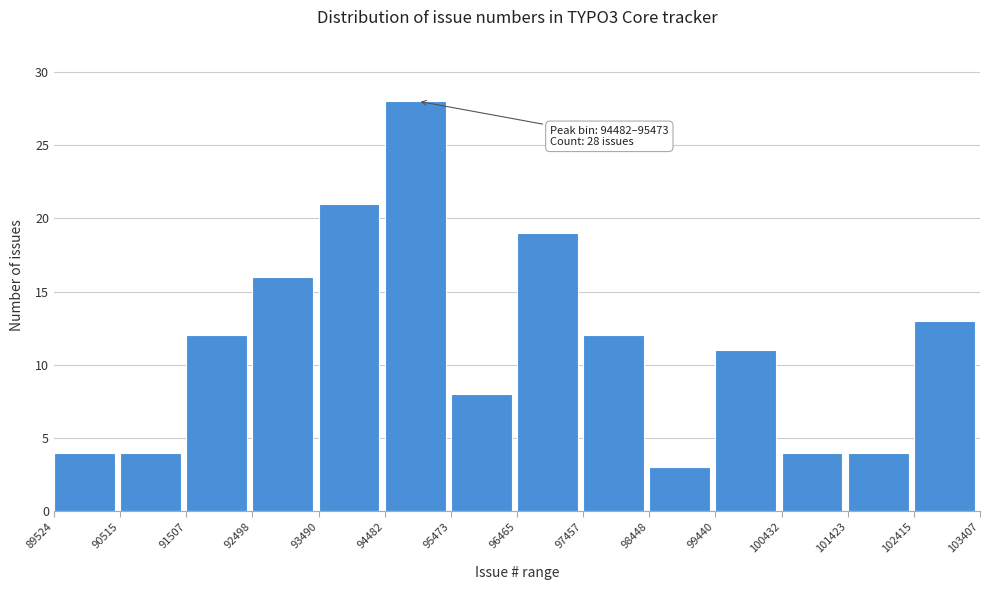

Over which range of the x-axis is the bar tallest?

94482 to 95473